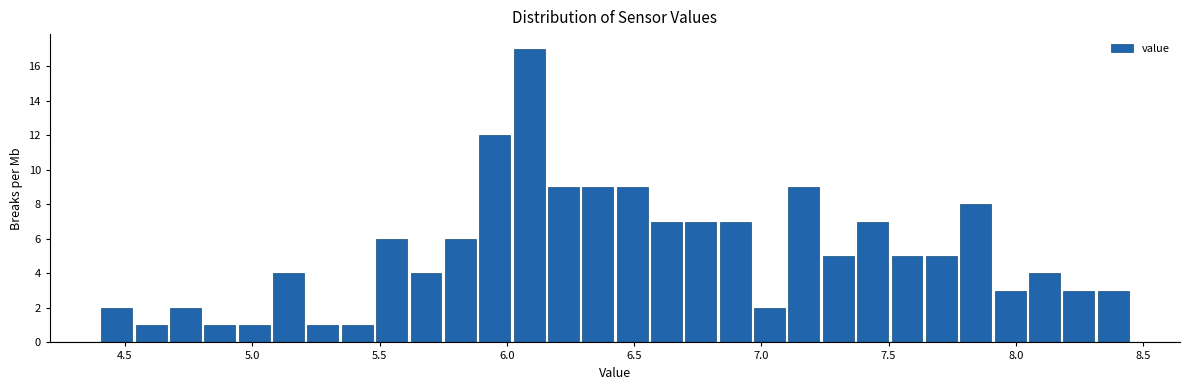

Around what value on the x-axis is the tallest bar? Give the approximate position of its centre, as read against the axis.

6.10